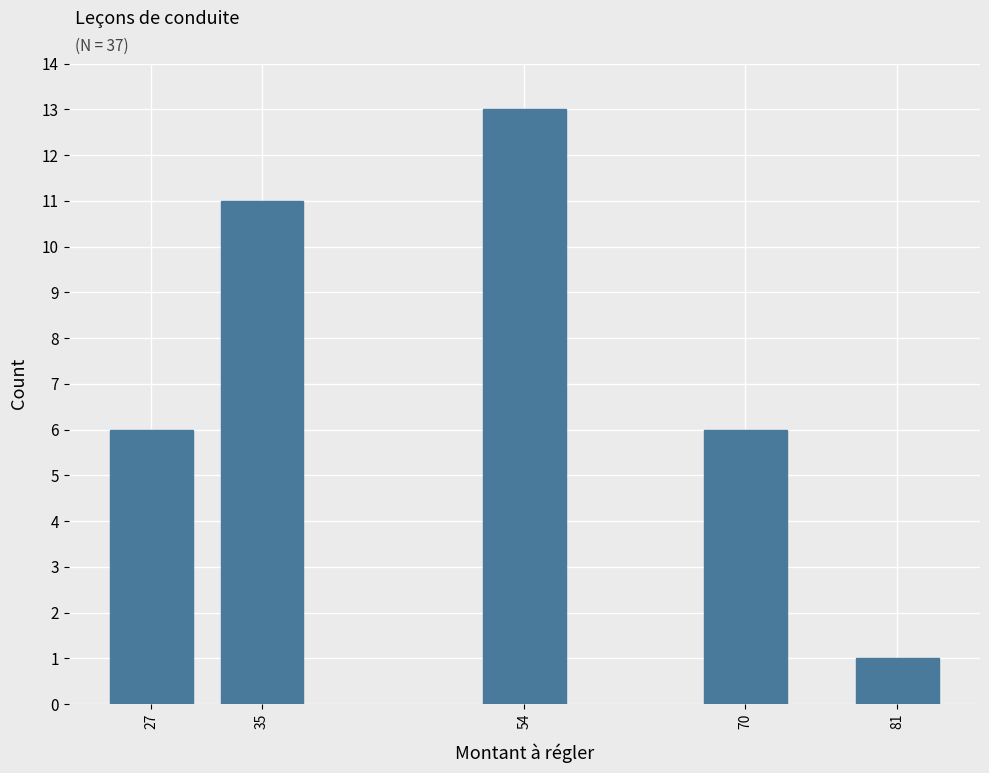

Reading left to right, what are all the values shown in this chart?

27=6	35=11	54=13	70=6	81=1